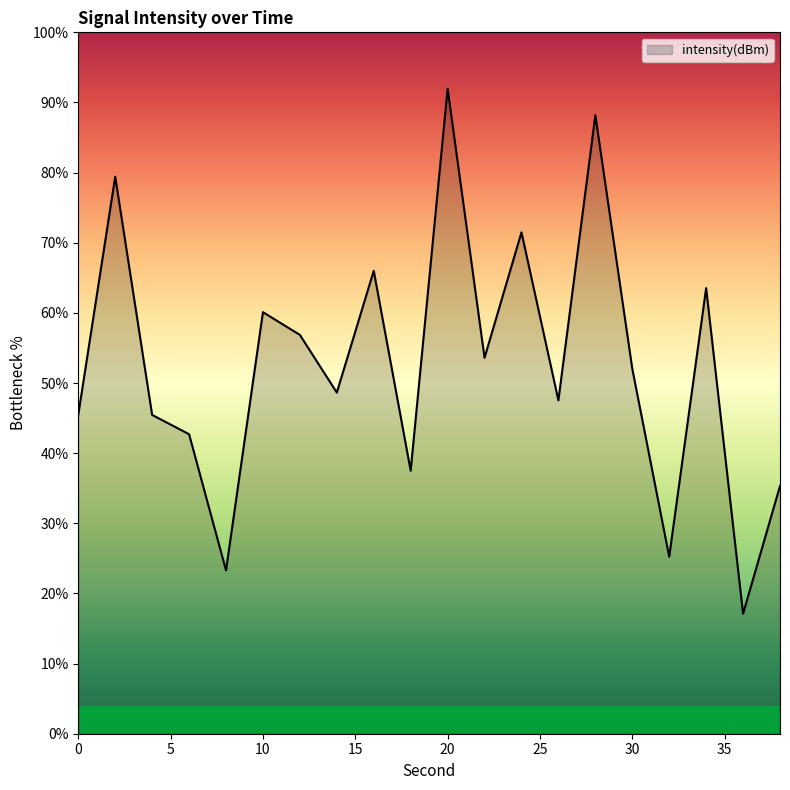

What is the minimum value shown in the chart?

17.1